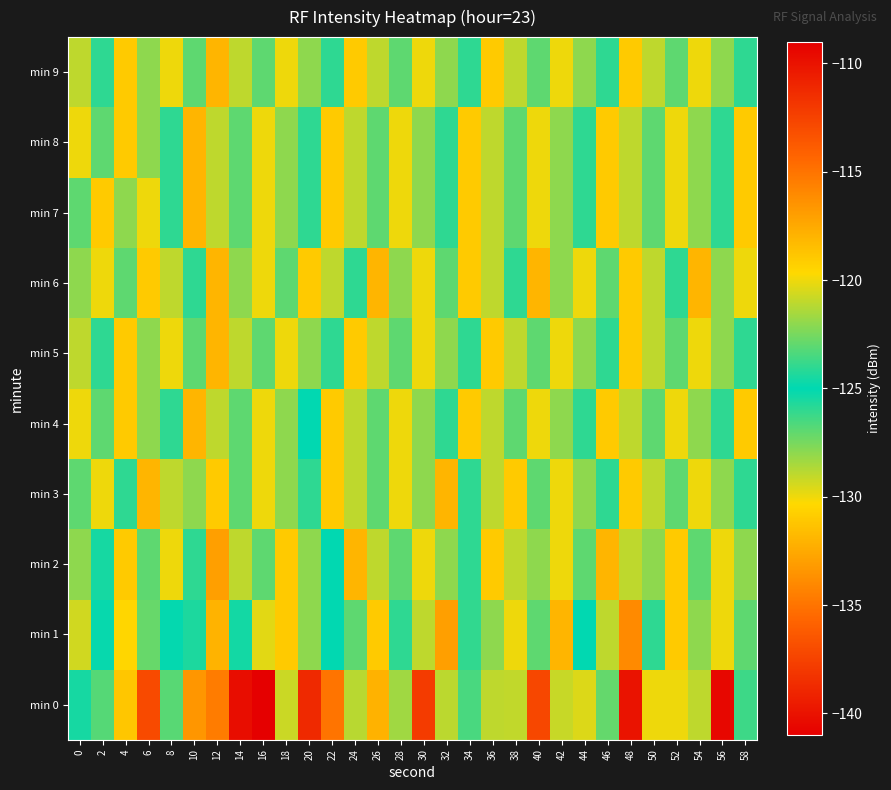

What is the spread (max minus min) of values at 48?

11.0